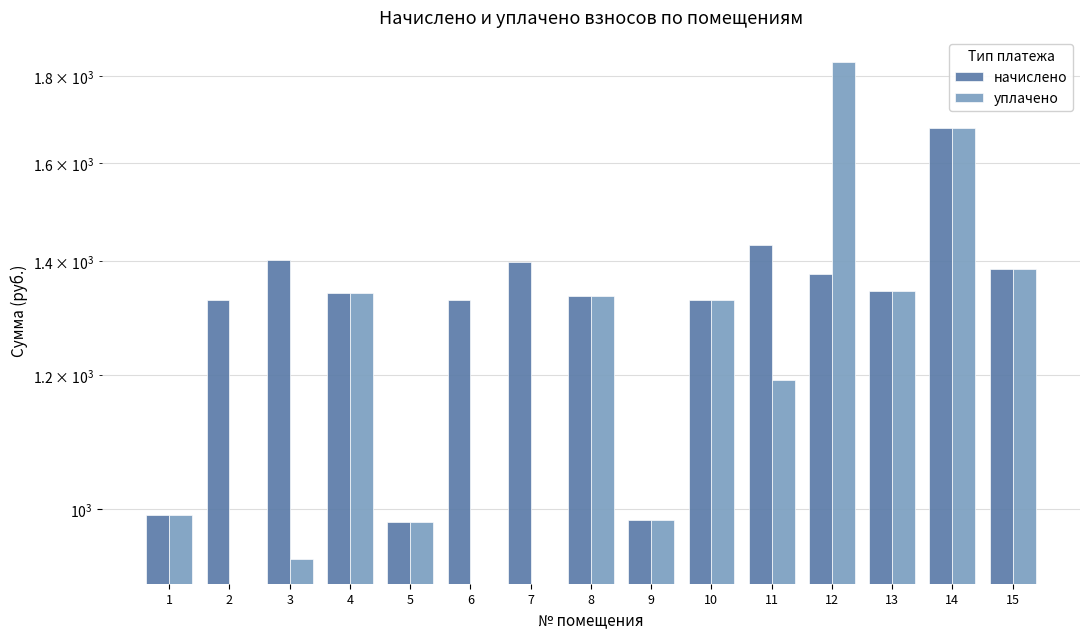

Which has a higher value, 11 or 5?

11